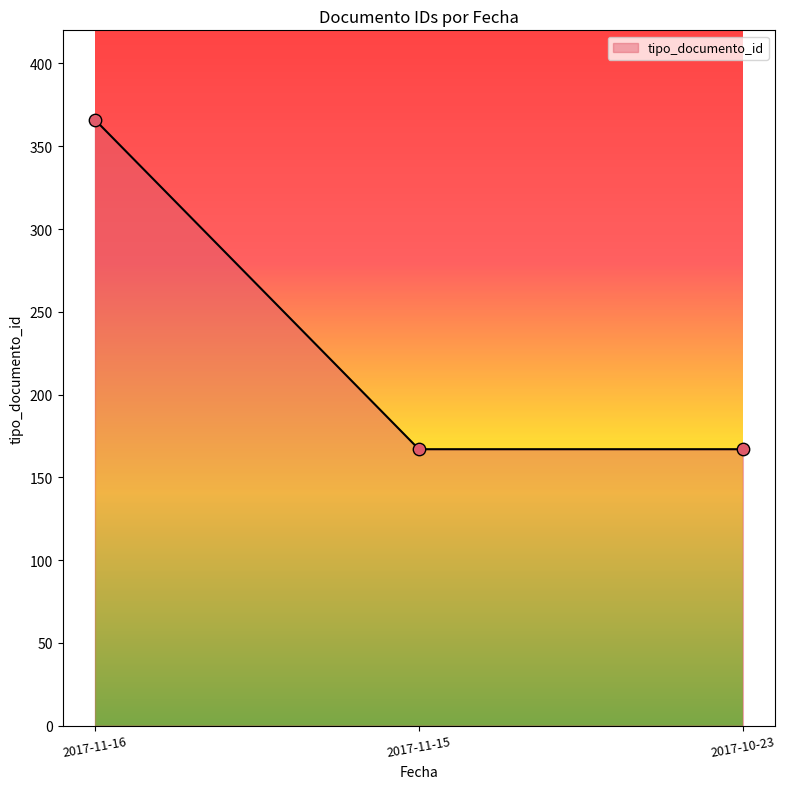

What is the change in value from 2017-11-16 to 2017-11-15?

-199